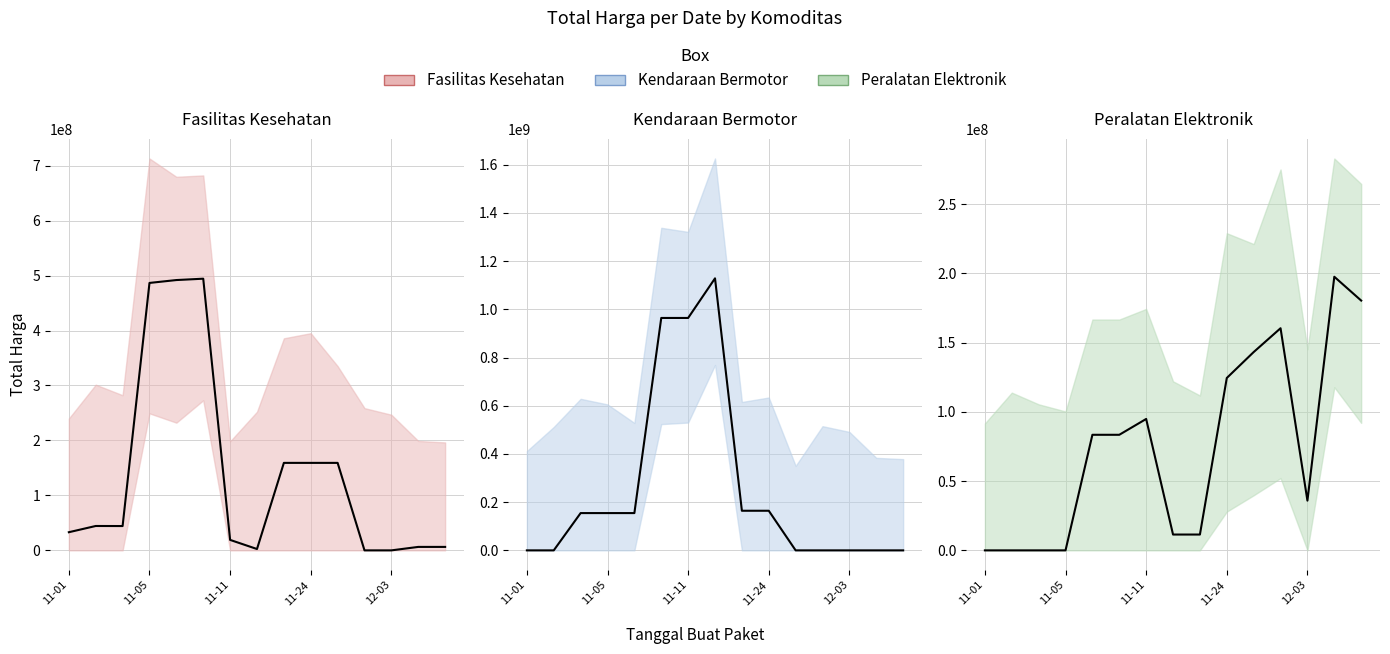

Where is Fasilitas Kesehatan (mean) nearest to the value 247166530?

8